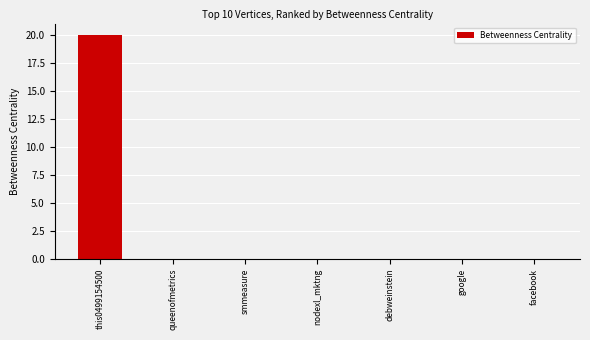

Reading left to right, transcribe all the data shown in this chart.

this0499154500=20	queenofmetrics=0	smmeasure=0	nodexl_mktng=0	debweinstein=0	google=0	facebook=0